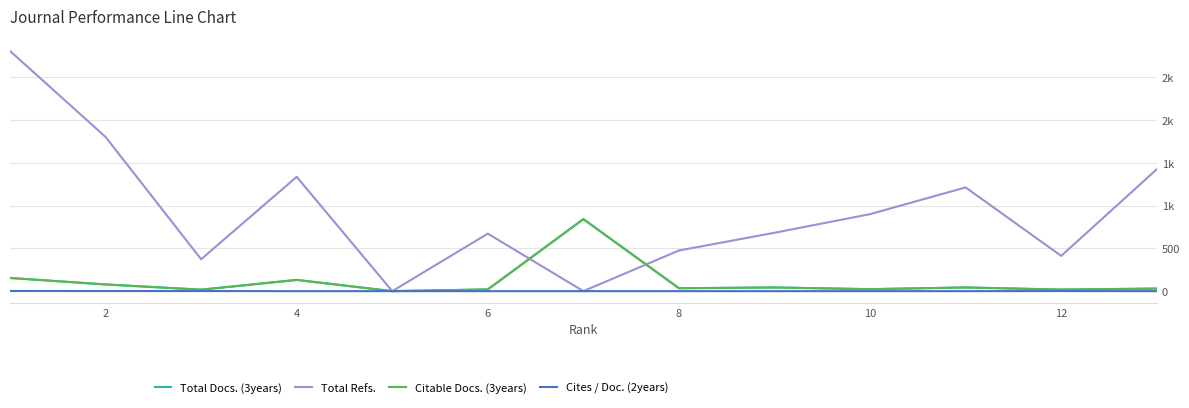

What is the highest value of the Cites / Doc. (2years) series?

2